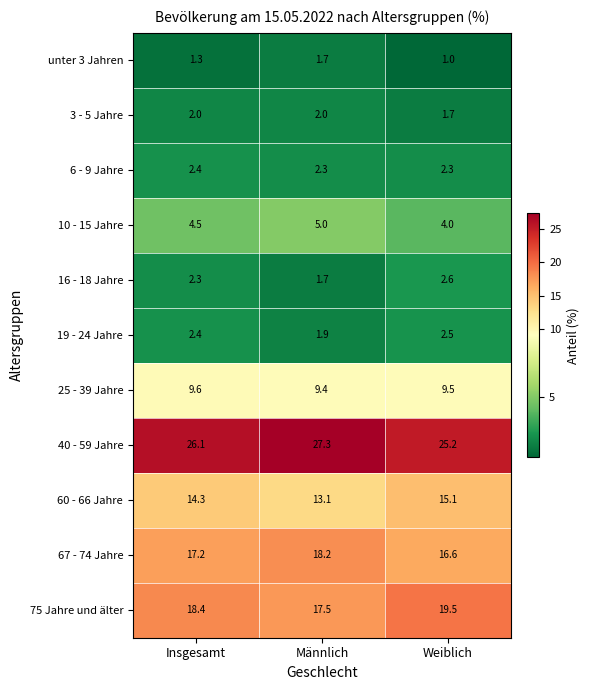

Which series changed the most between Insgesamt and Weiblich?

75 Jahre und älter